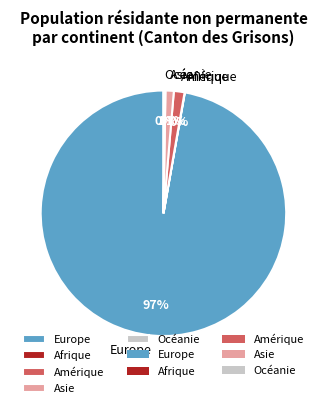

Is there a majority slice in this chart?

Yes